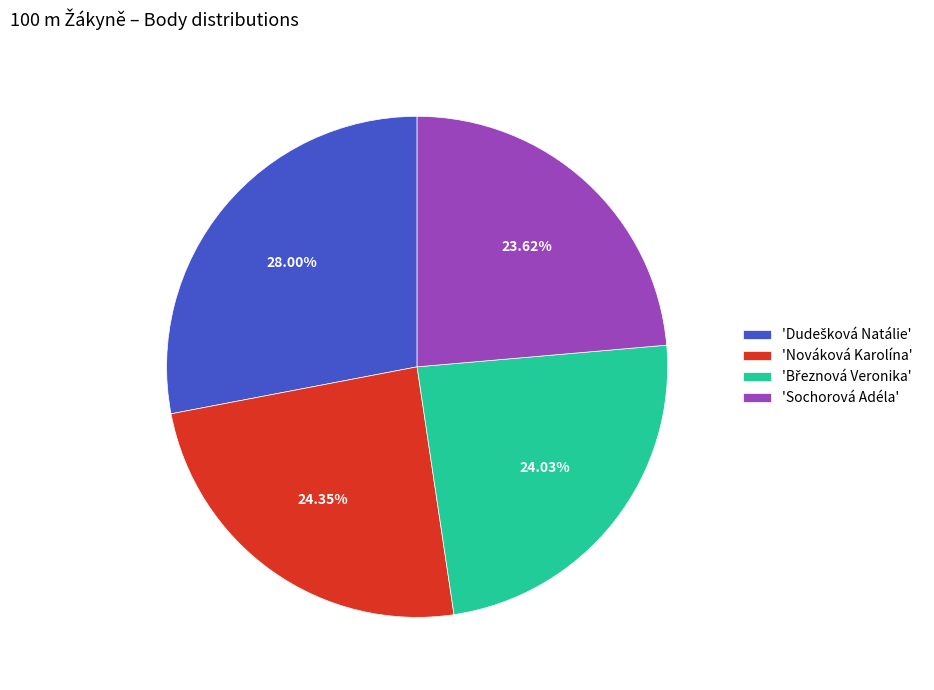

Is there a majority slice in this chart?

No